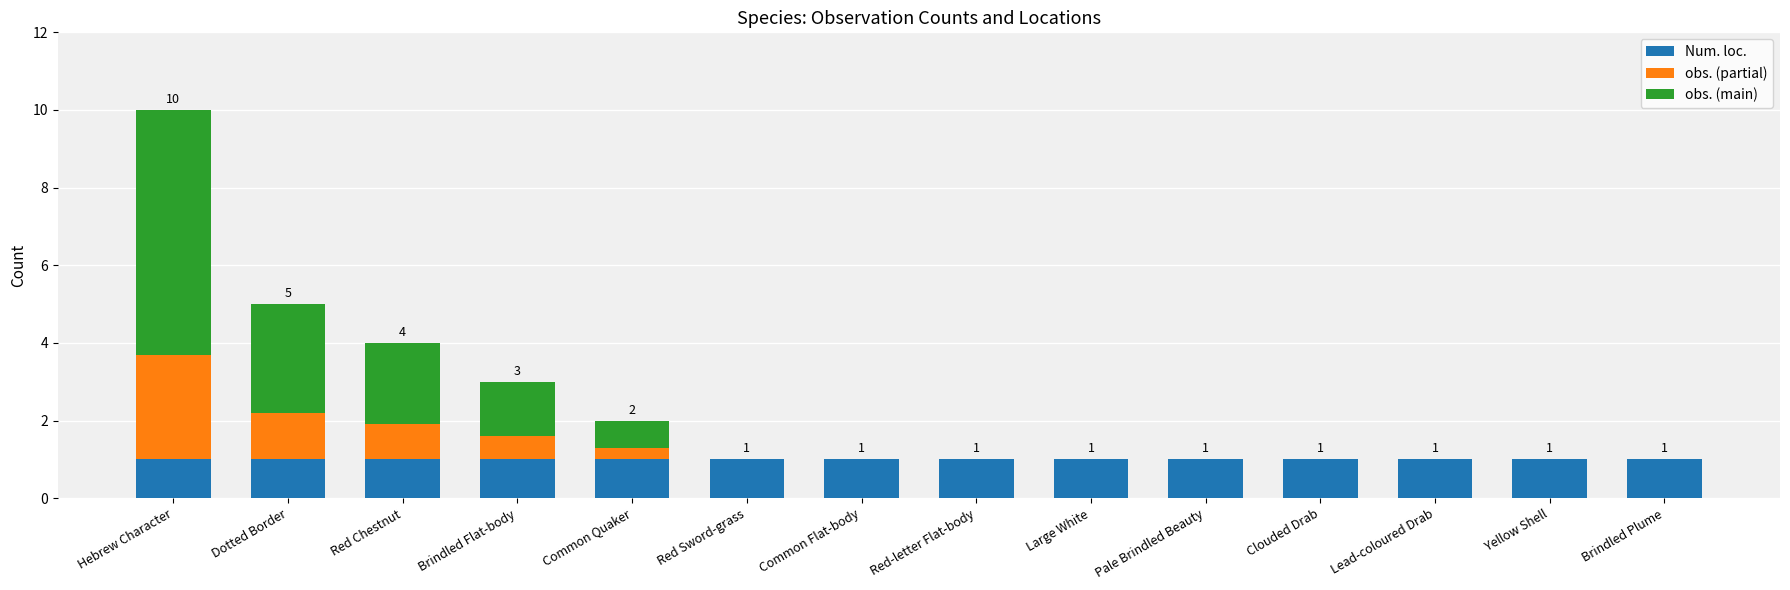

What is the total value across all series at Yellow Shell?

1.0